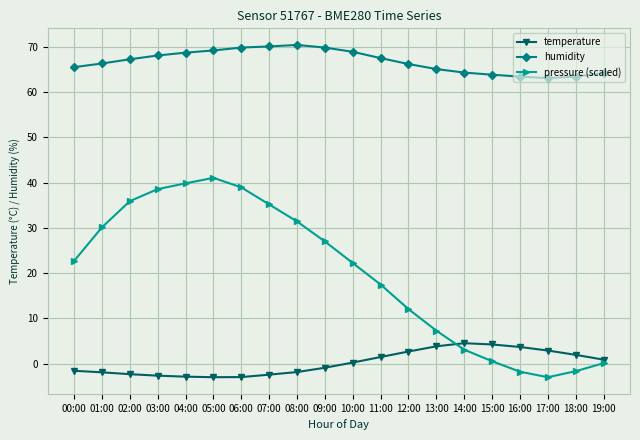

Where is the first local maximum for pressure (scaled)?

05:00